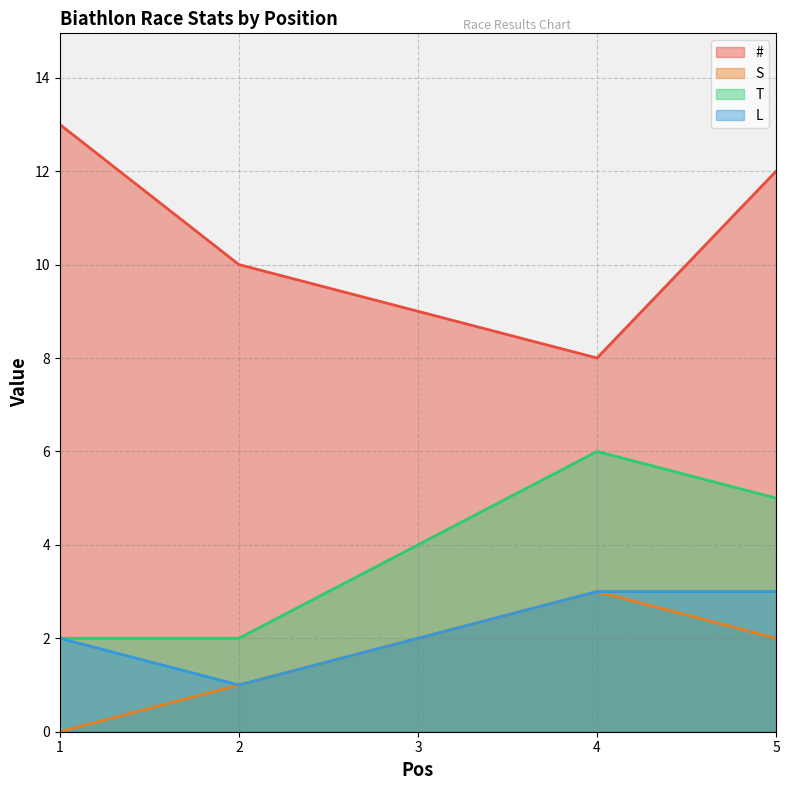

How many distinct data groups are displayed?

4